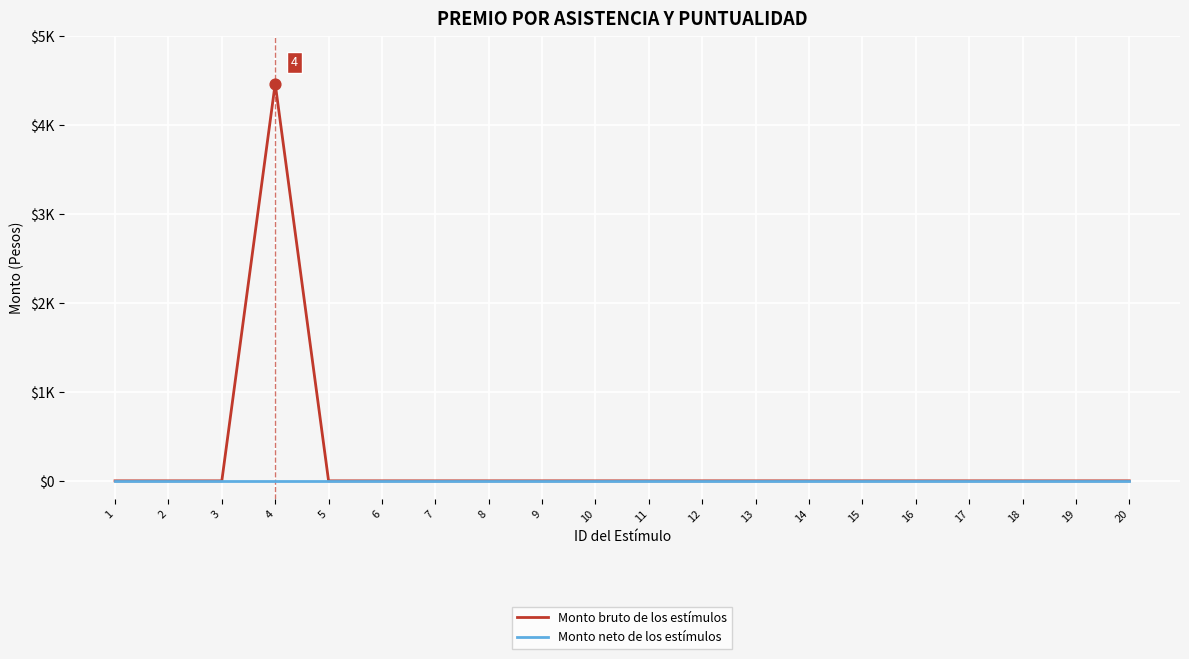

Which series has the largest total across all categories?

Monto bruto de los estímulos